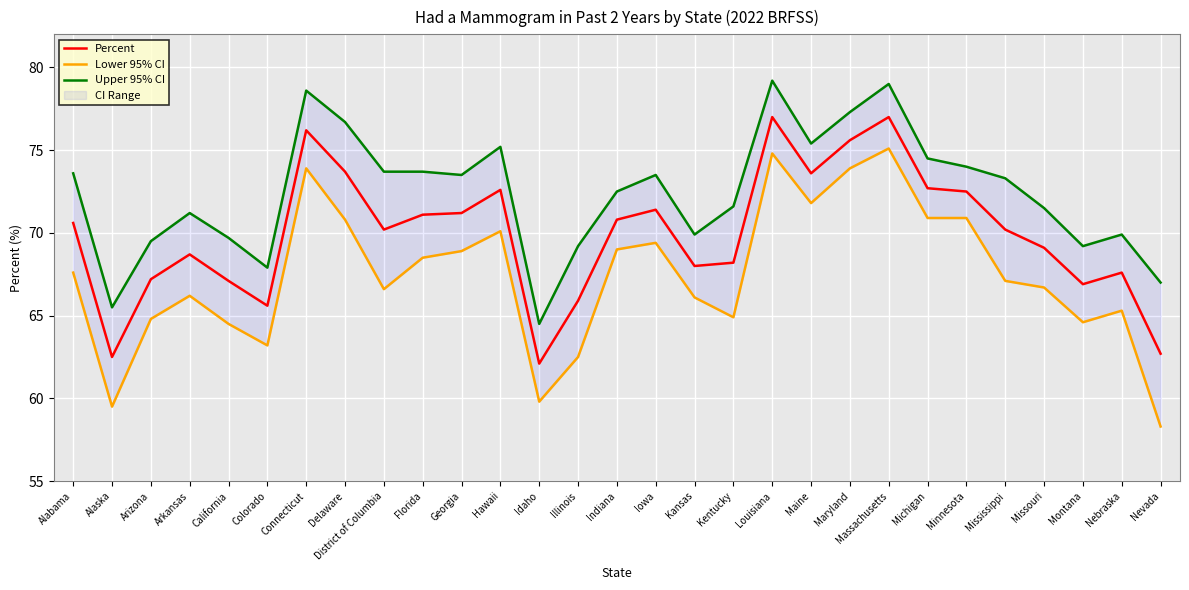

True or false: Percent and Upper 95% CI cross at least once.

False